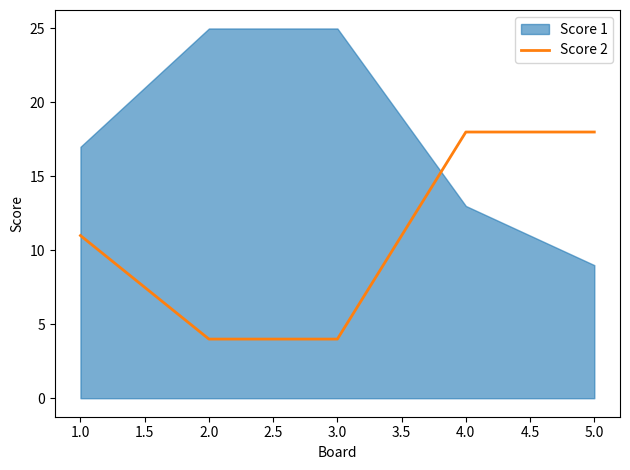

What is the lowest value of the Score 2 series?

4